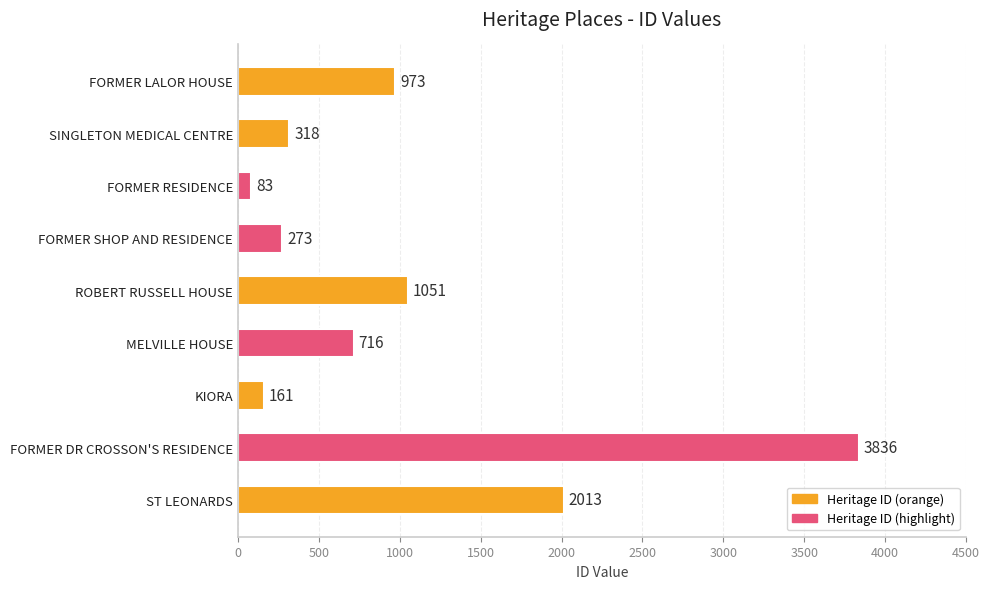

What is the difference between the maximum and minimum values?

3753